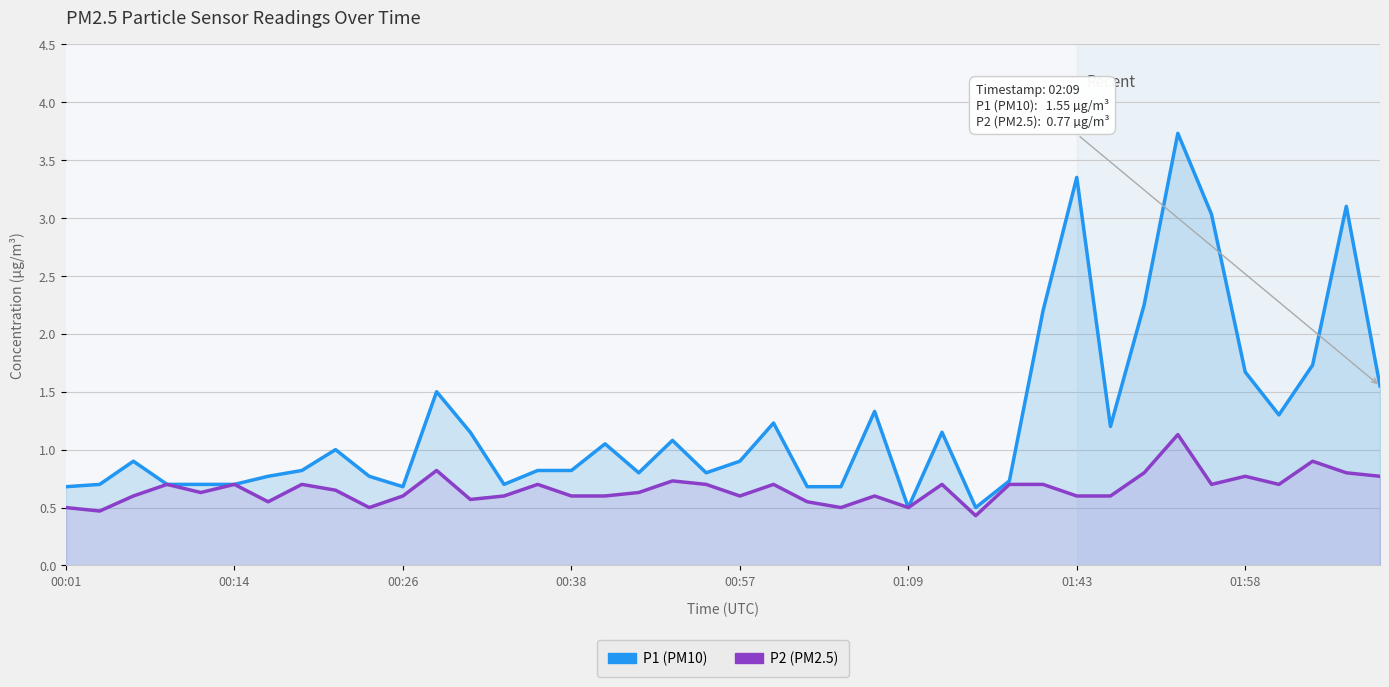

At how many categories does at least one series exceed 1?

18